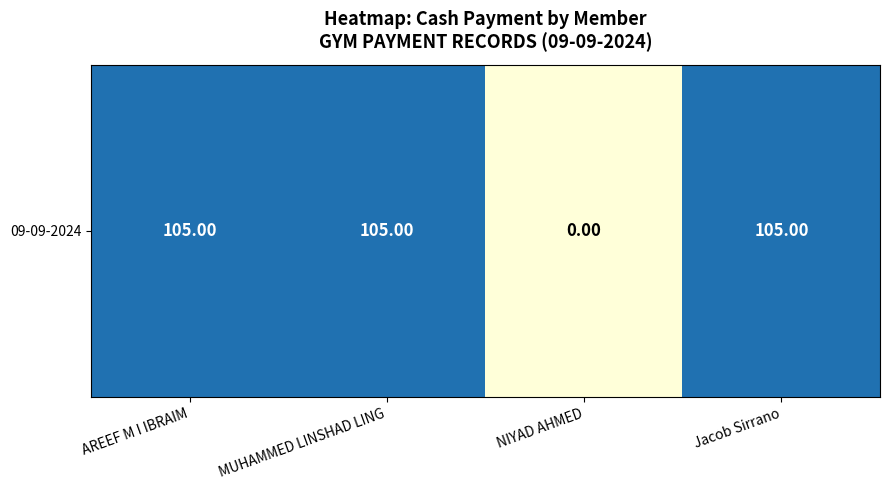

Reading left to right, transcribe all the data shown in this chart.

AREEF M I IBRAIM=105	MUHAMMED LINSHAD LING=105	NIYAD AHMED=0	Jacob Sirrano=105